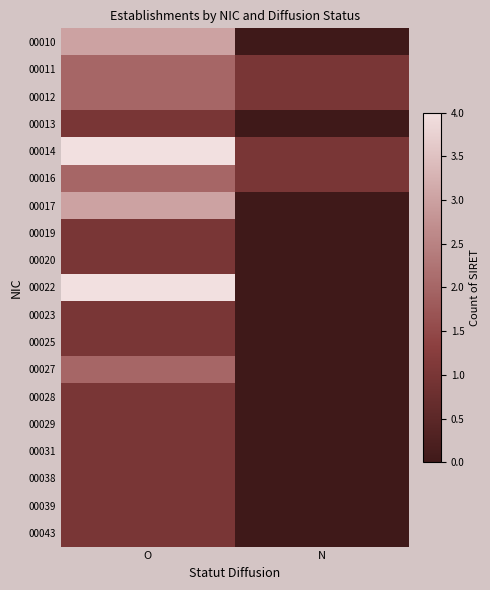

Which series changed the most between O and N?

00022